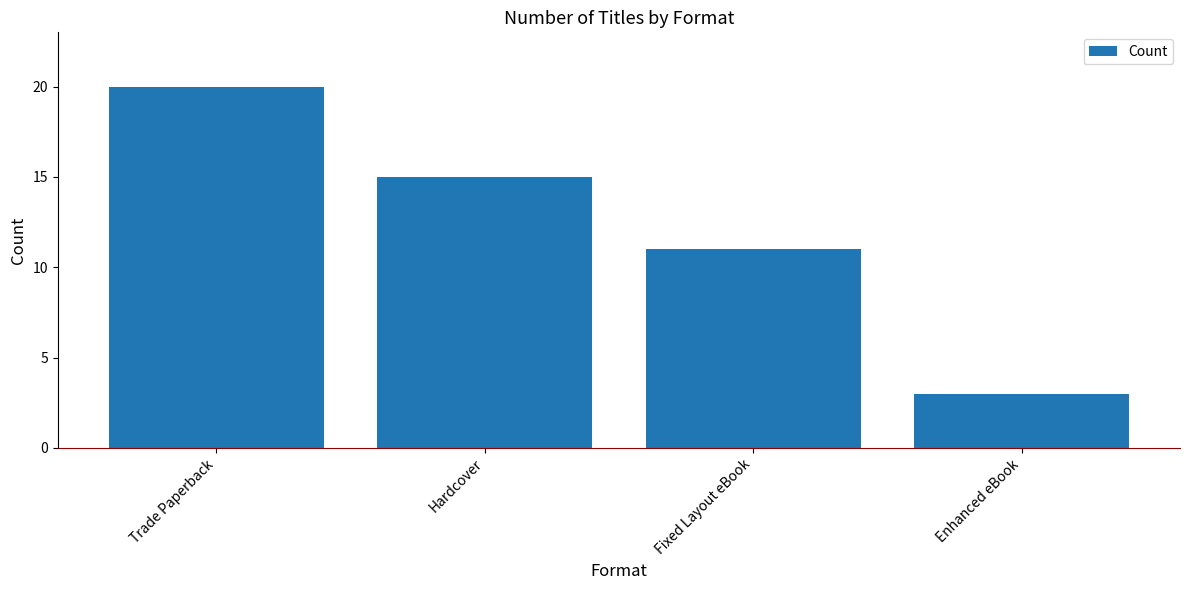

Approximately how many times larger is the value at Trade Paperback compared to Hardcover?

1.3